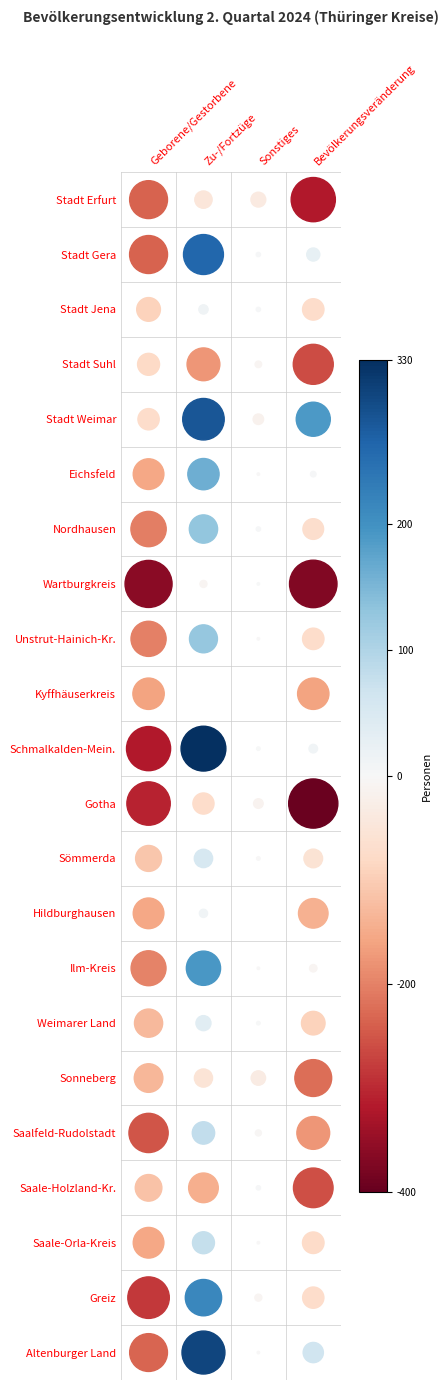

What is the sum of all Stadt Suhl values?

-524